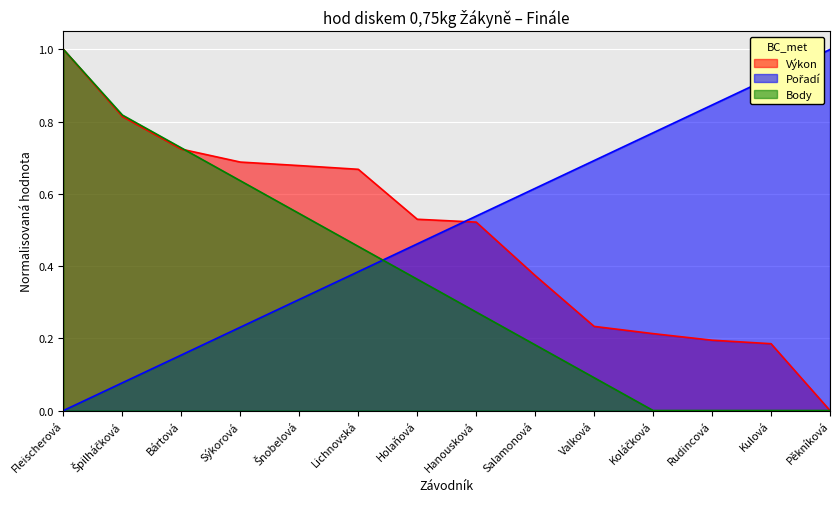

Rank the series at Fleischerová from highest to lowest value.

Výkon, Body, Pořadí